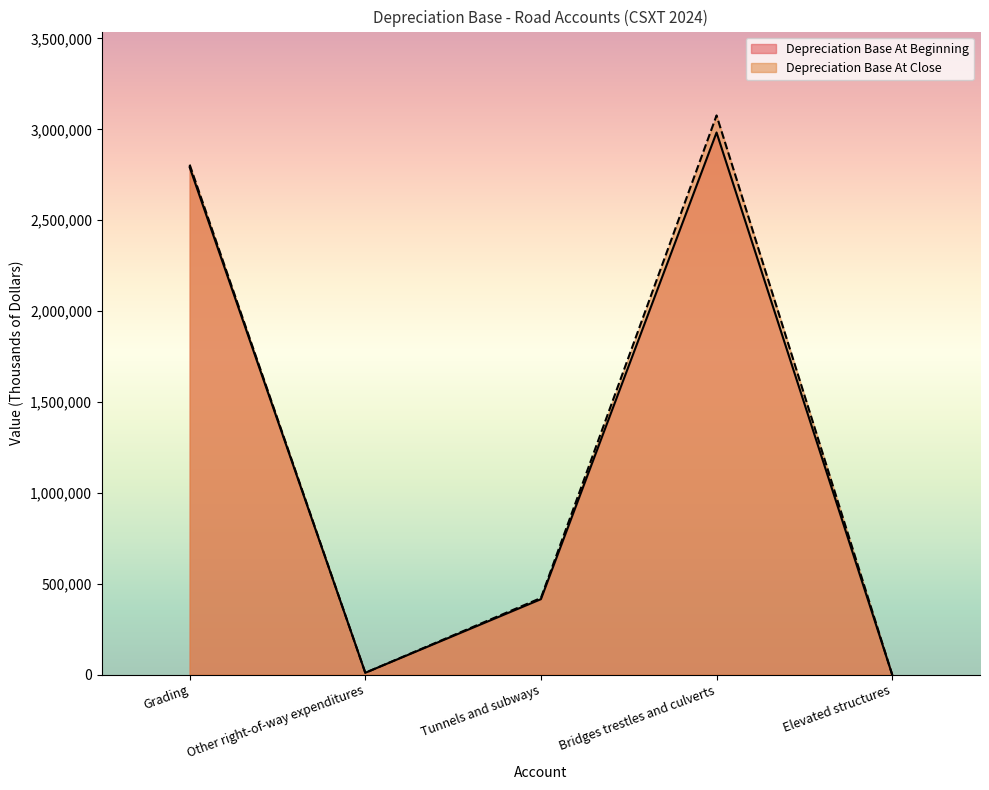

Is the value of Depreciation Base At Close at Other right-of-way expenditures greater than the value of Depreciation Base At Beginning at Tunnels and subways?

No